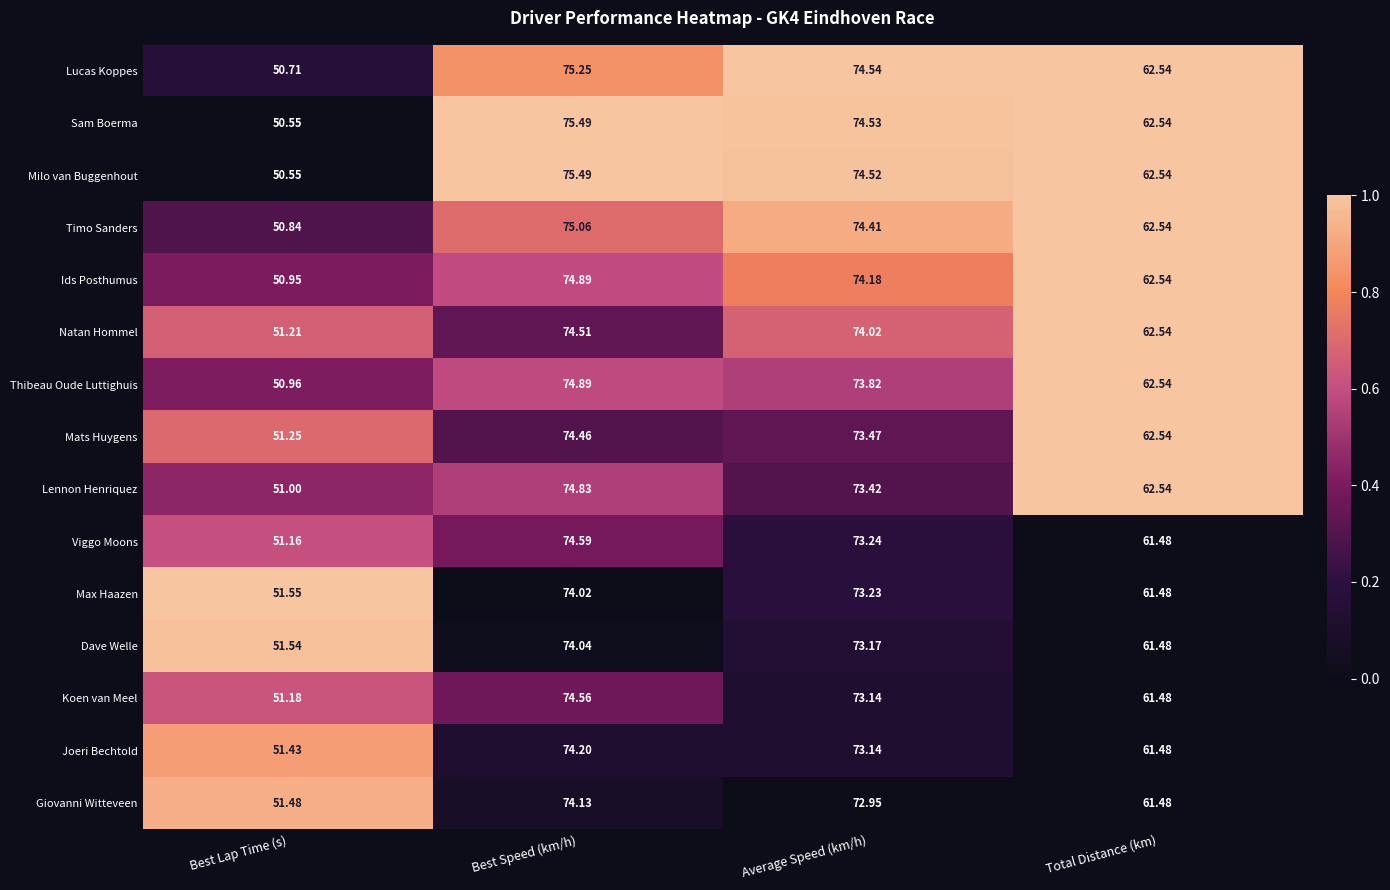

At which label does Mats Huygens first exceed 73?

Best Speed (km/h)